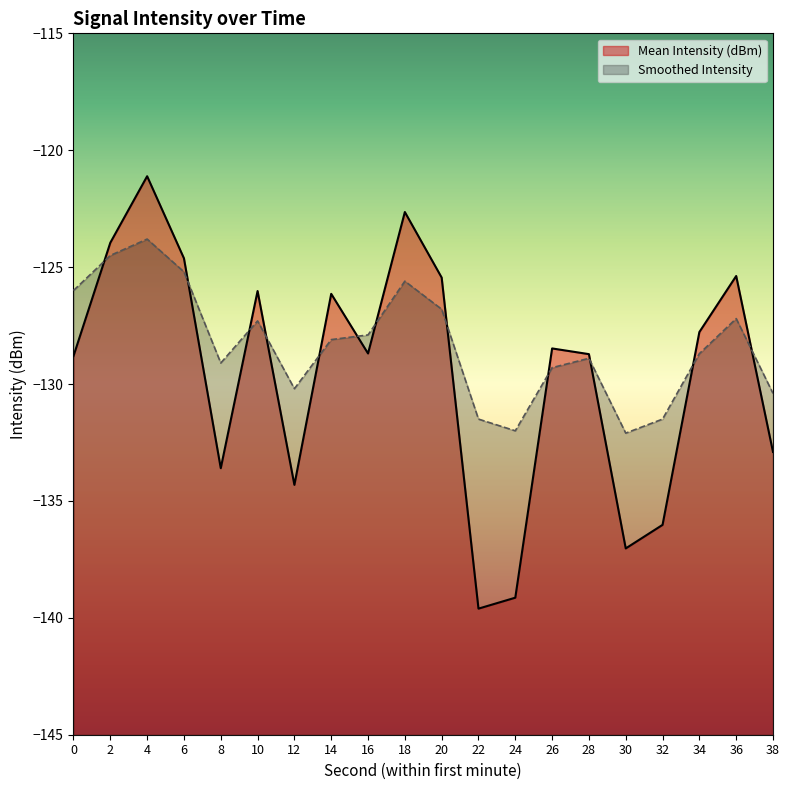

Which series has the largest range (max minus min)?

Mean Intensity (dBm)